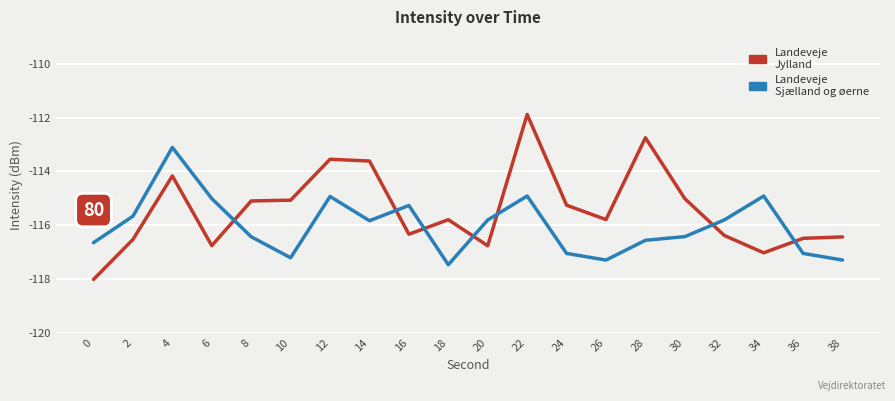

What is the smallest value displayed?

-118.0